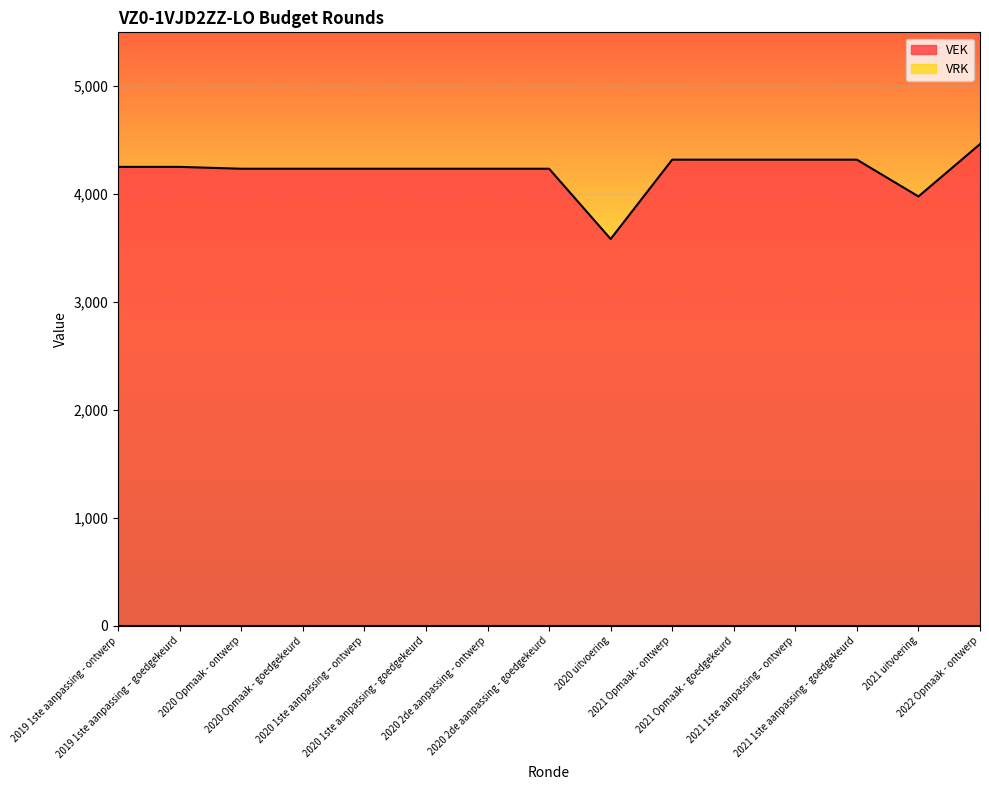

At which category does the chart reach its peak across all series?

2022 Opmaak - ontwerp